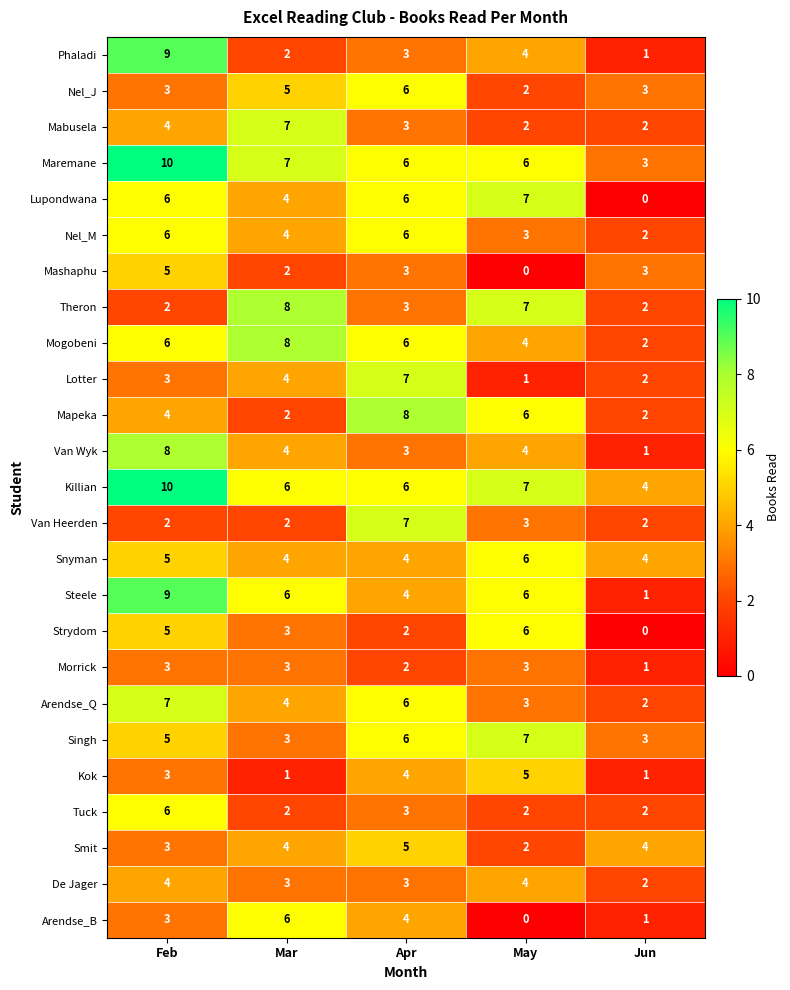

True or false: Van Wyk has a value of 0 at Jun.

False